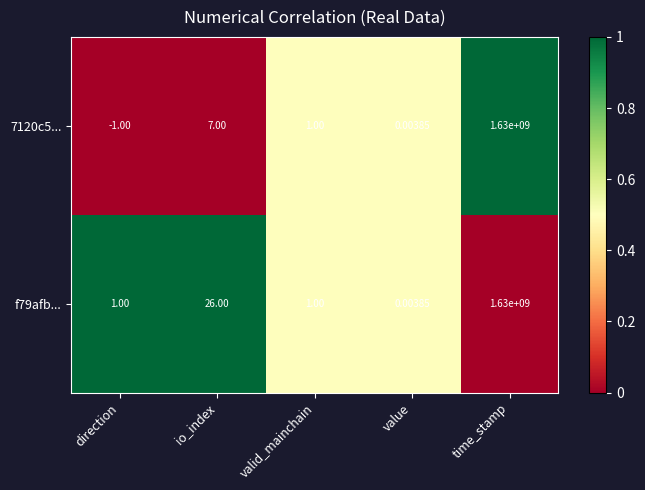

Which label corresponds to the largest value in the chart?

time_stamp